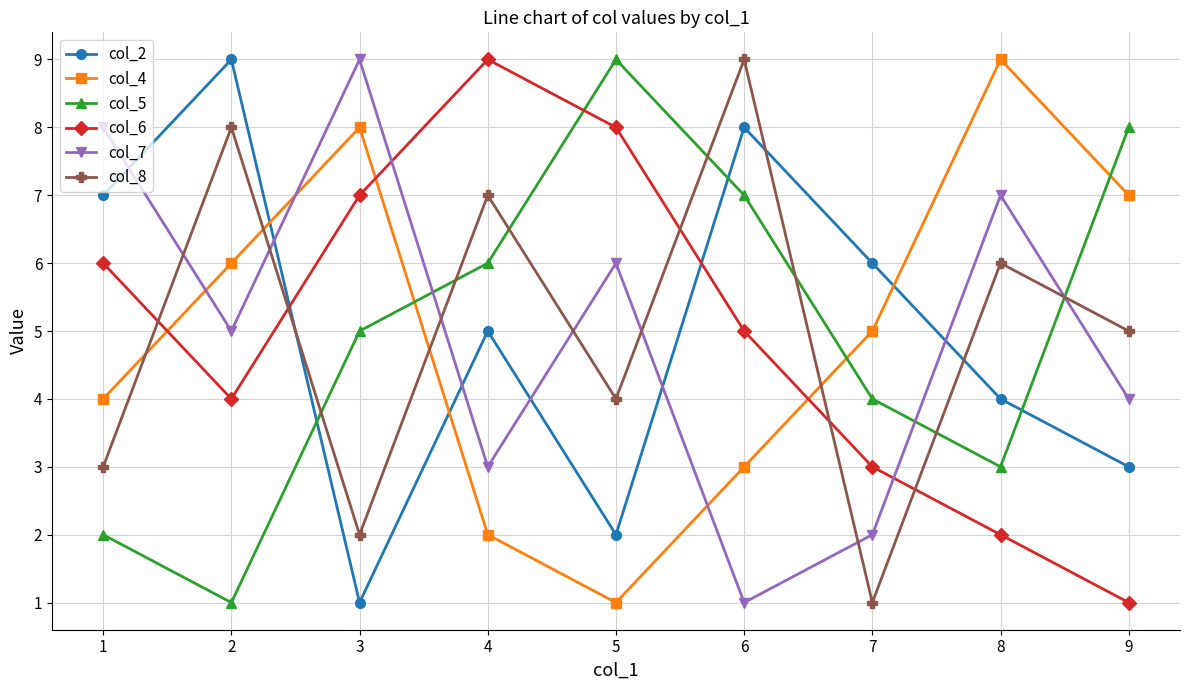

Reading left to right, transcribe all the data shown in this chart.

col_2: 1=7	2=9	3=1	4=5	5=2	6=8	7=6	8=4	9=3
col_4: 1=4	2=6	3=8	4=2	5=1	6=3	7=5	8=9	9=7
col_5: 1=2	2=1	3=5	4=6	5=9	6=7	7=4	8=3	9=8
col_6: 1=6	2=4	3=7	4=9	5=8	6=5	7=3	8=2	9=1
col_7: 1=8	2=5	3=9	4=3	5=6	6=1	7=2	8=7	9=4
col_8: 1=3	2=8	3=2	4=7	5=4	6=9	7=1	8=6	9=5